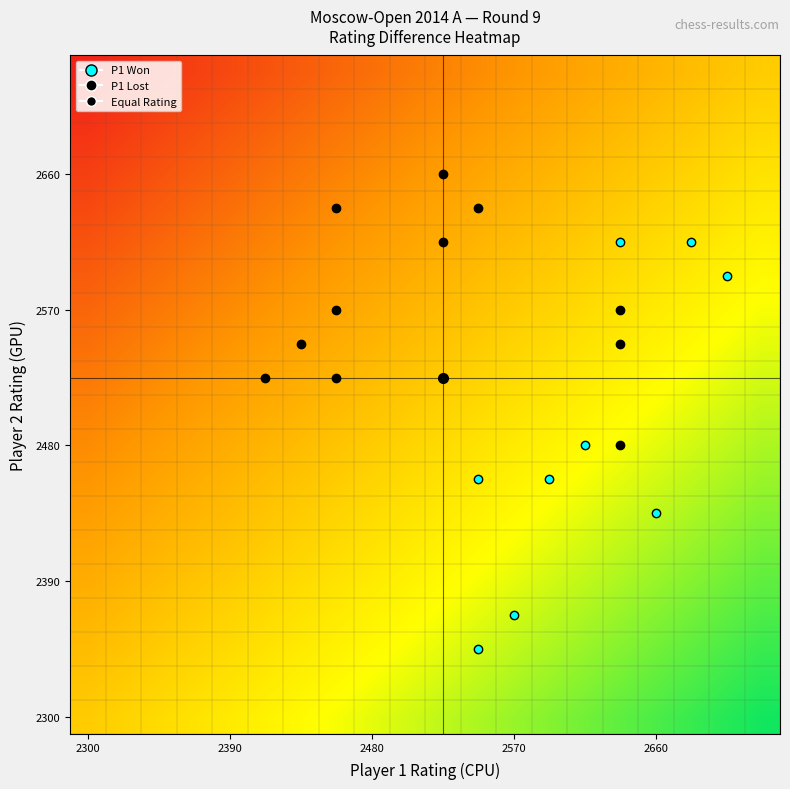

At how many categories does at least one series exceed 179?

12